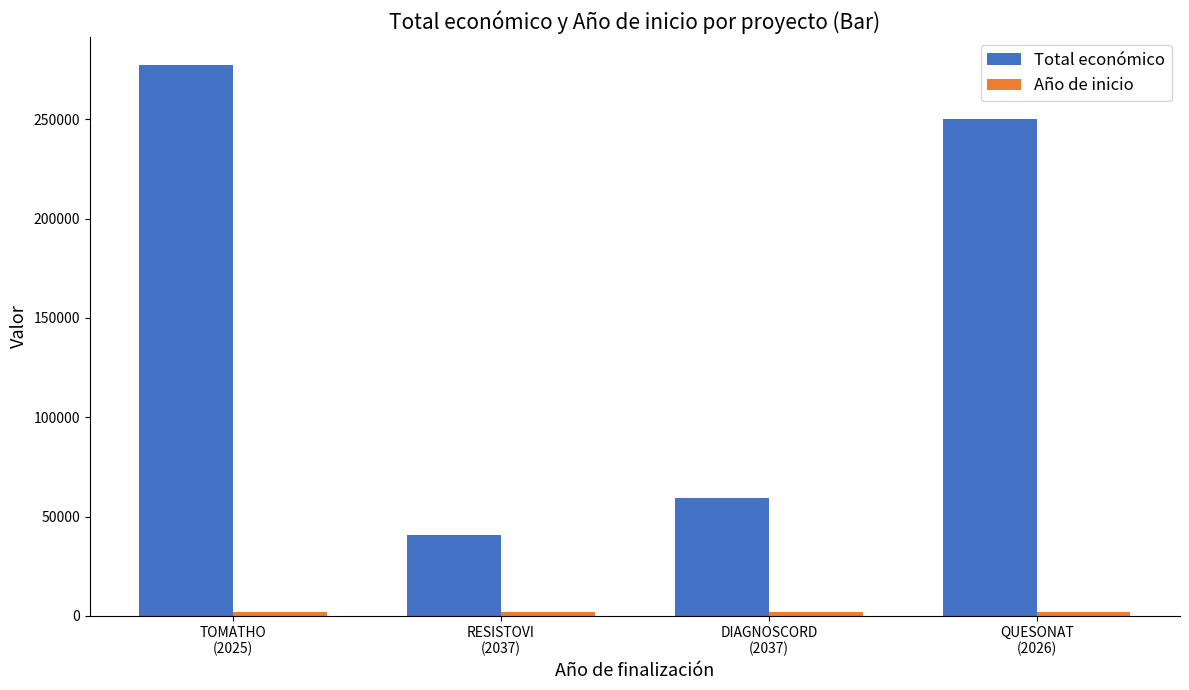

Which series has the largest range (max minus min)?

Total económico